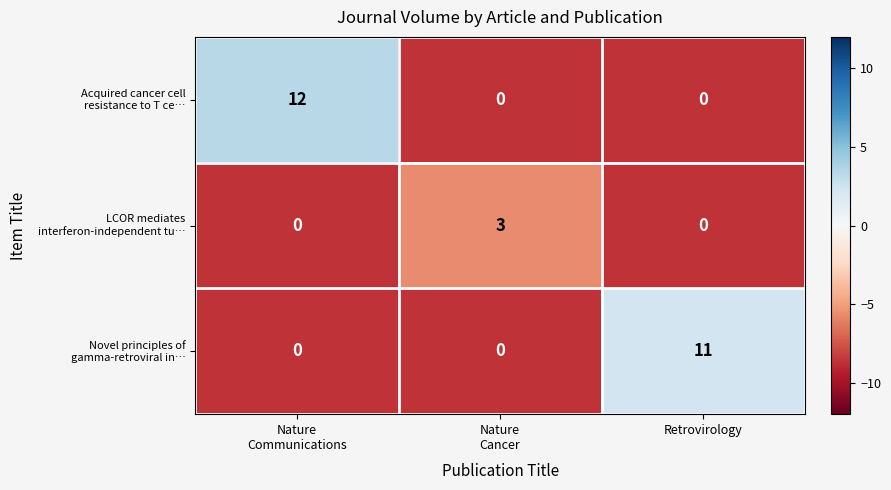

How many series are shown in this chart?

3